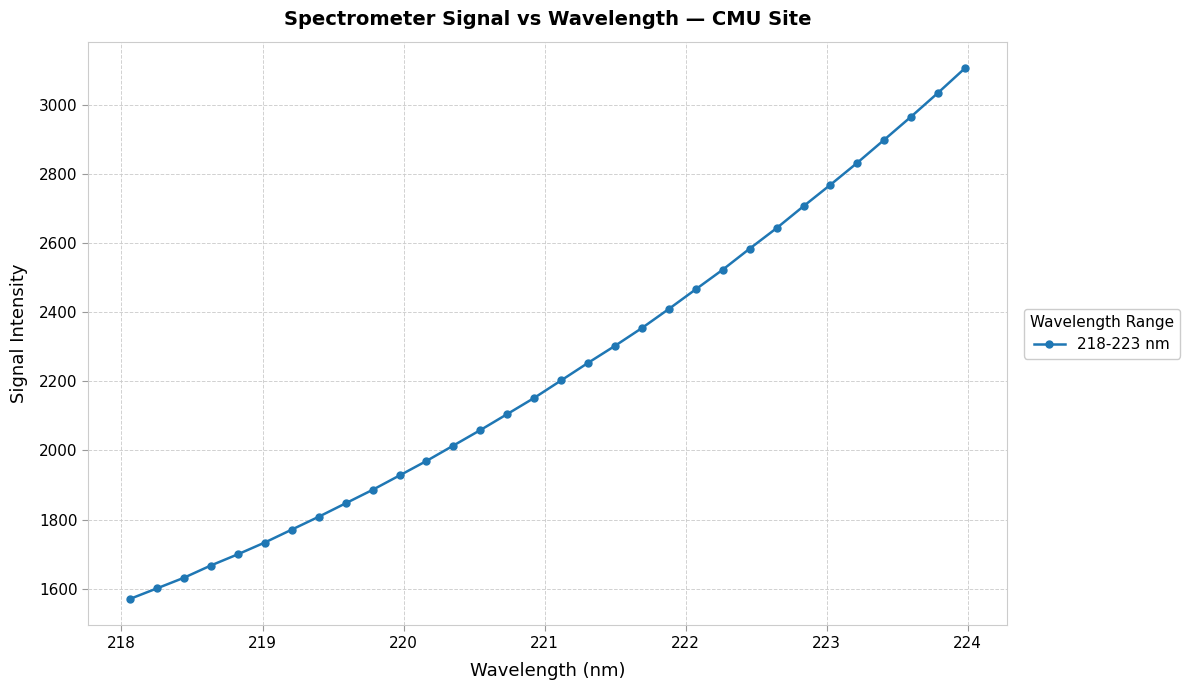

What is the smallest value displayed?

1570.2